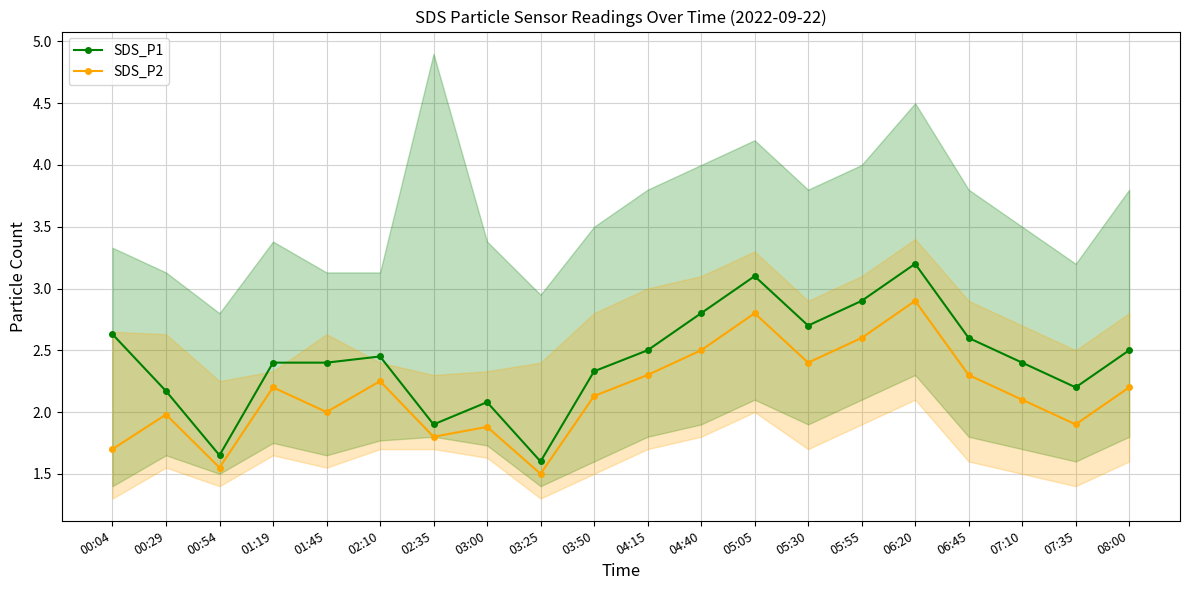

What is the total value across all series at 04:40?

5.3